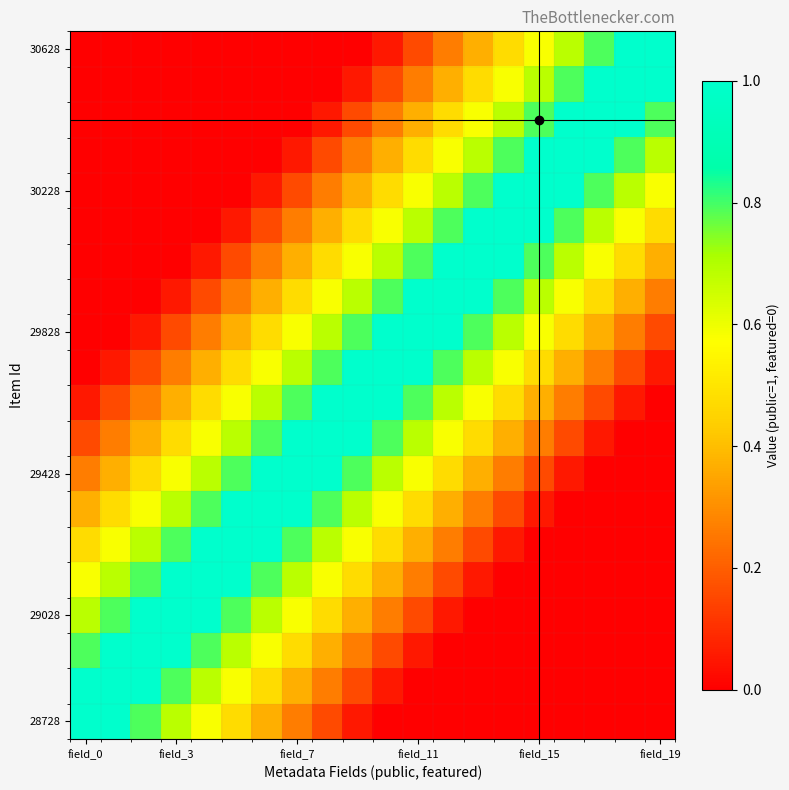

At which category does the chart reach its minimum across all series?

10